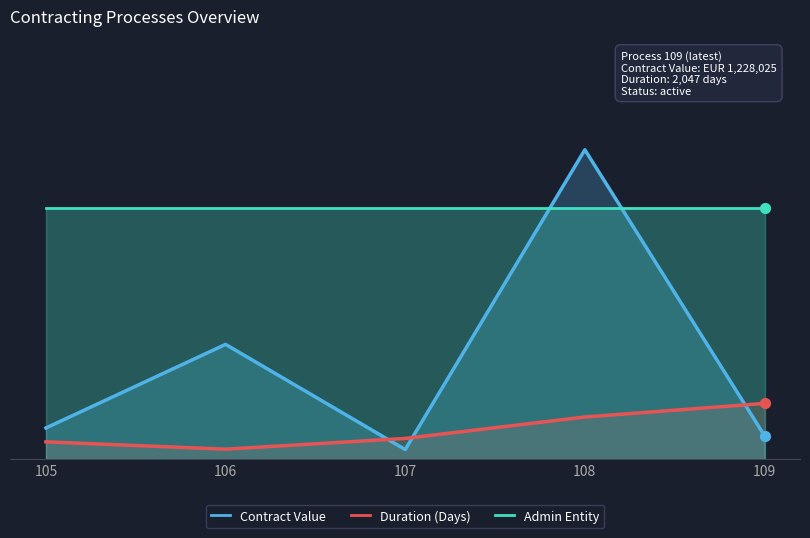

Which series contains the highest Y value?

Contract Value